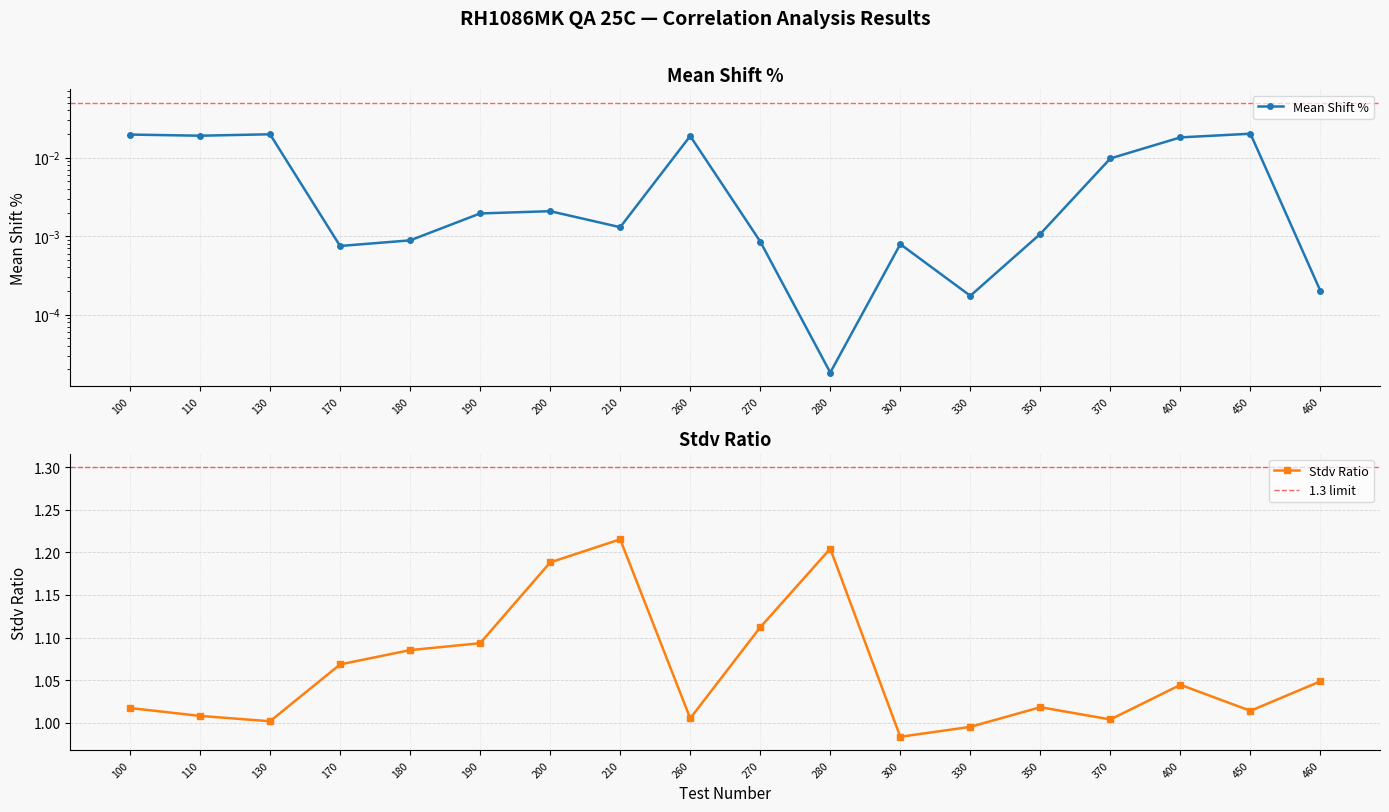

The Stdv Ratio series shows 1.0 at 300. True or false?

True